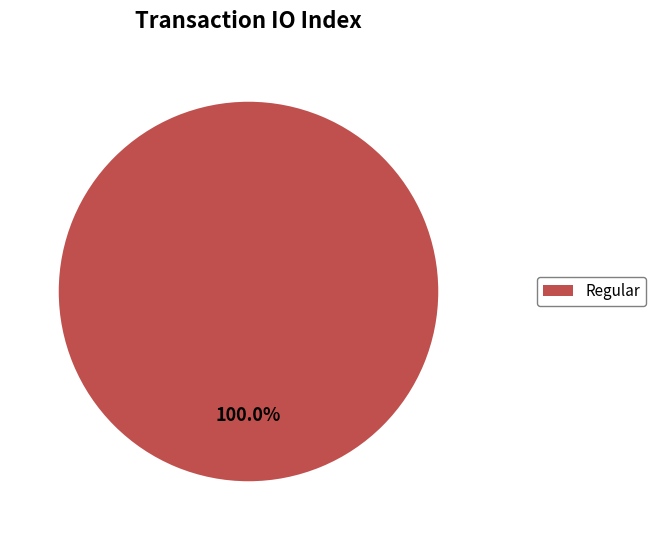

Does any single category account for the majority?

Yes